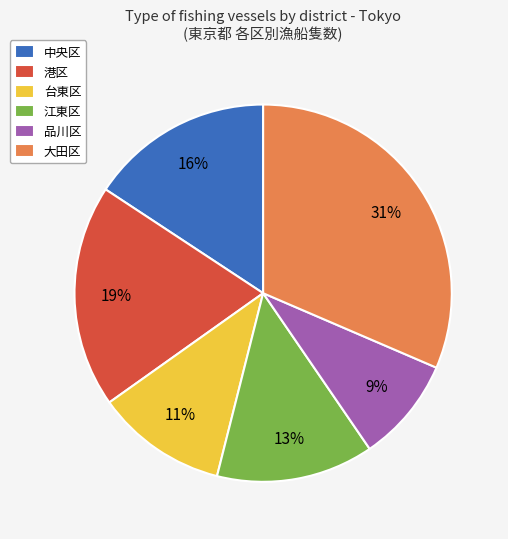

Does 台東区 account for over 50% of the chart?

No